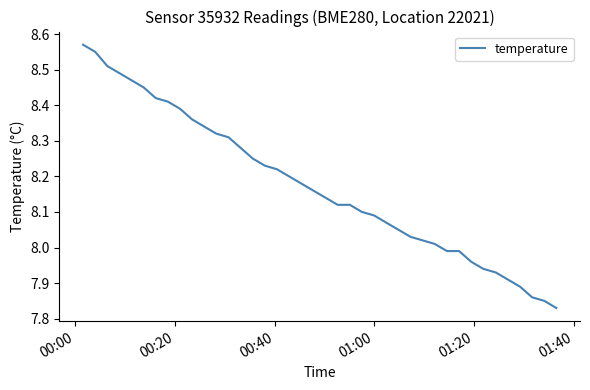

What is the sum of all values?

327.0